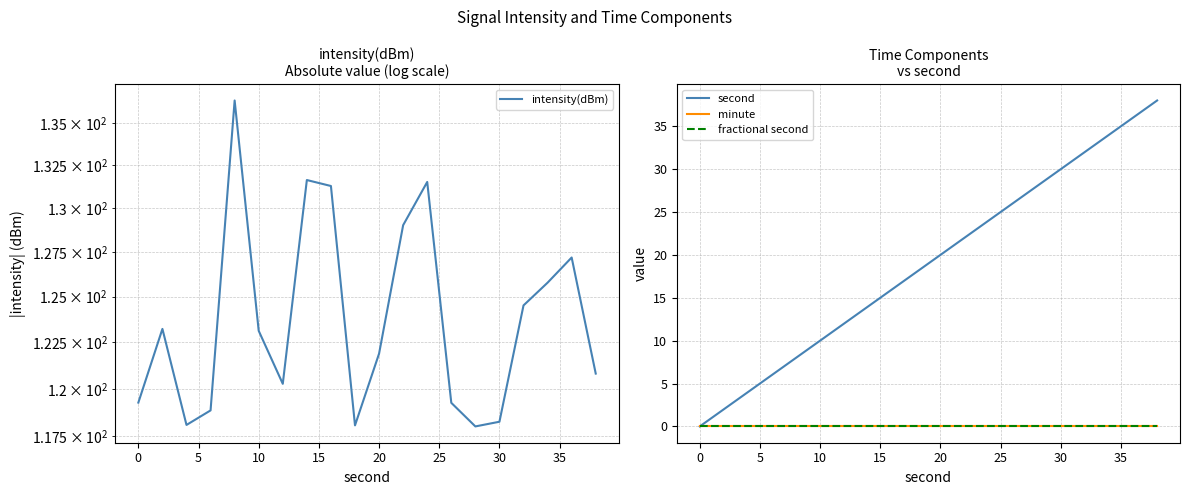

True or false: minute and second intersect in this chart.

False